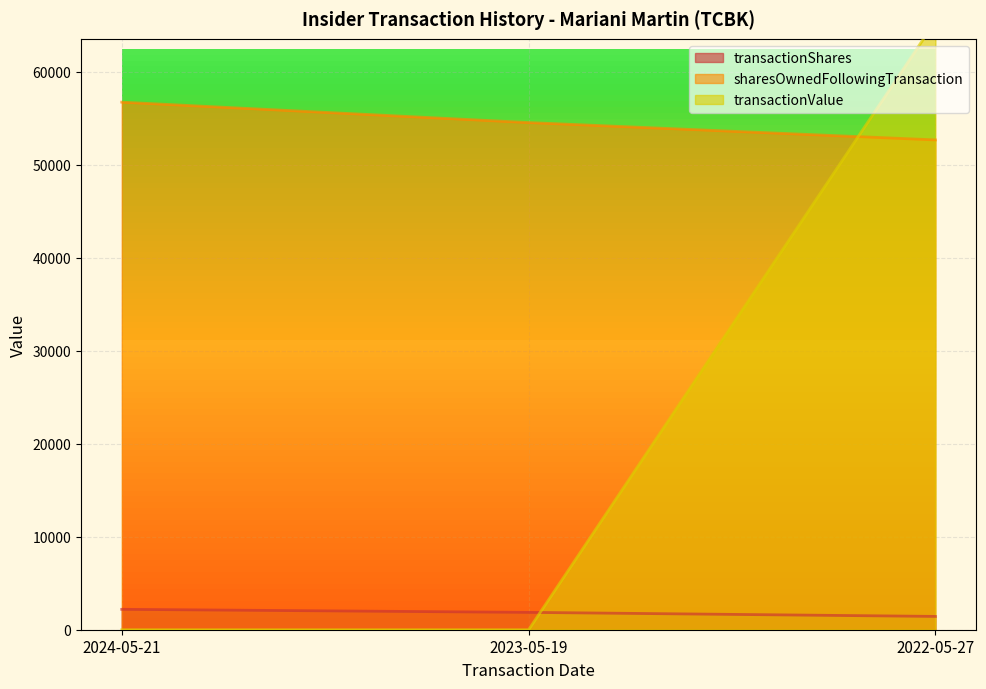

How many lines are shown in the chart?

3